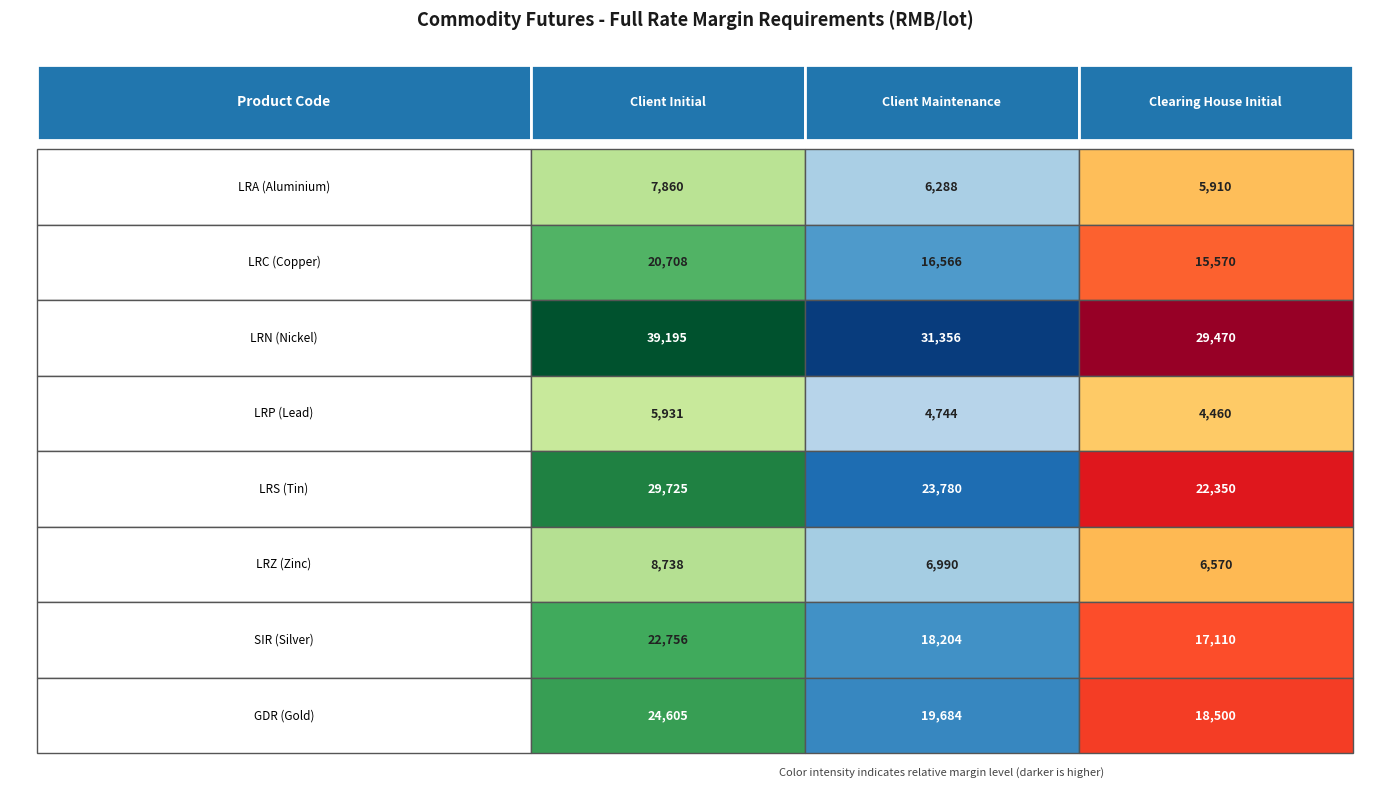

Which category has the lowest value across all series?

Clearing House Initial